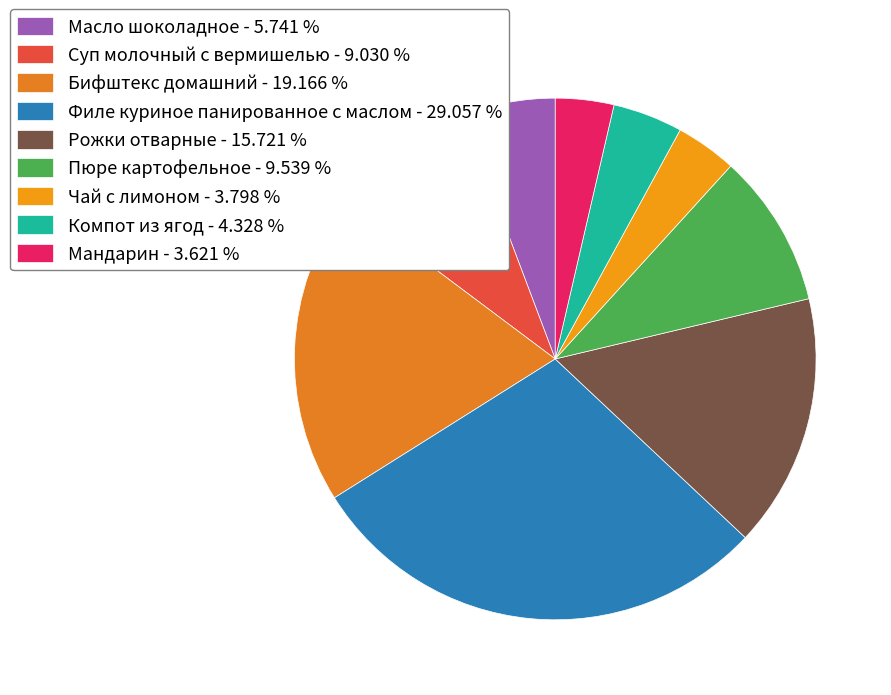

The Филе куриное панированное с маслом slice represents 44% of the pie. True or false?

False